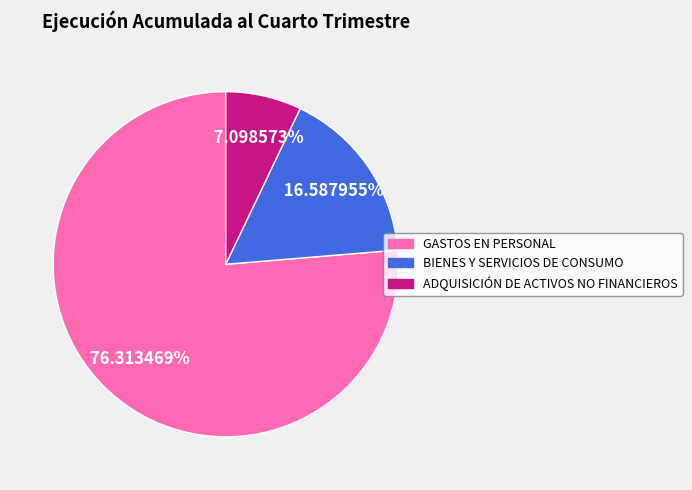

Is there a majority slice in this chart?

Yes